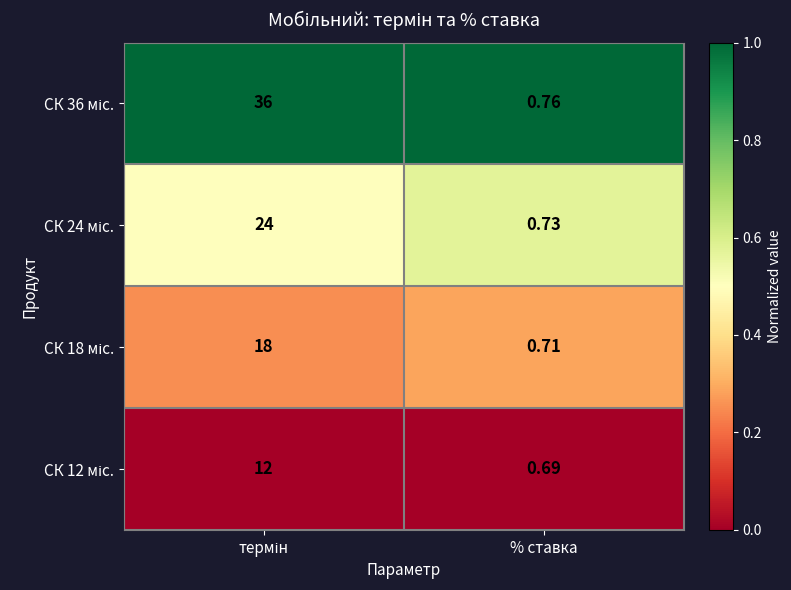

At which category does the chart reach its minimum across all series?

% ставка